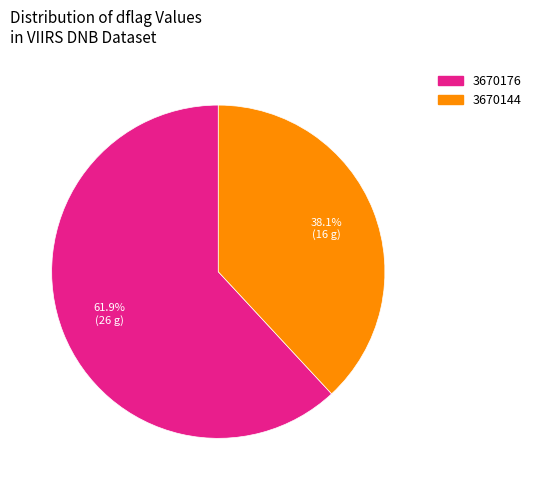

Do 3670144 and 3670176 together represent more than half of the pie?

Yes